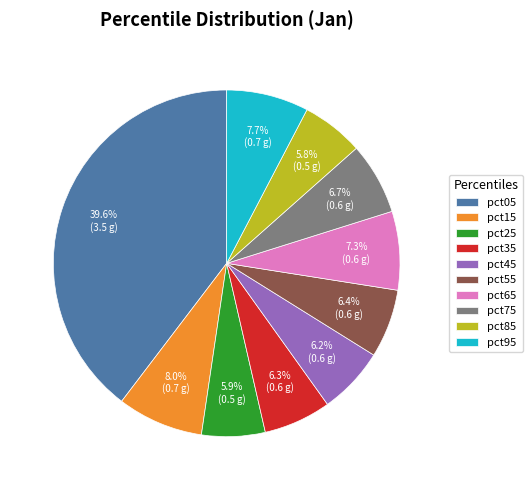

Which category has the biggest portion of the pie?

pct05